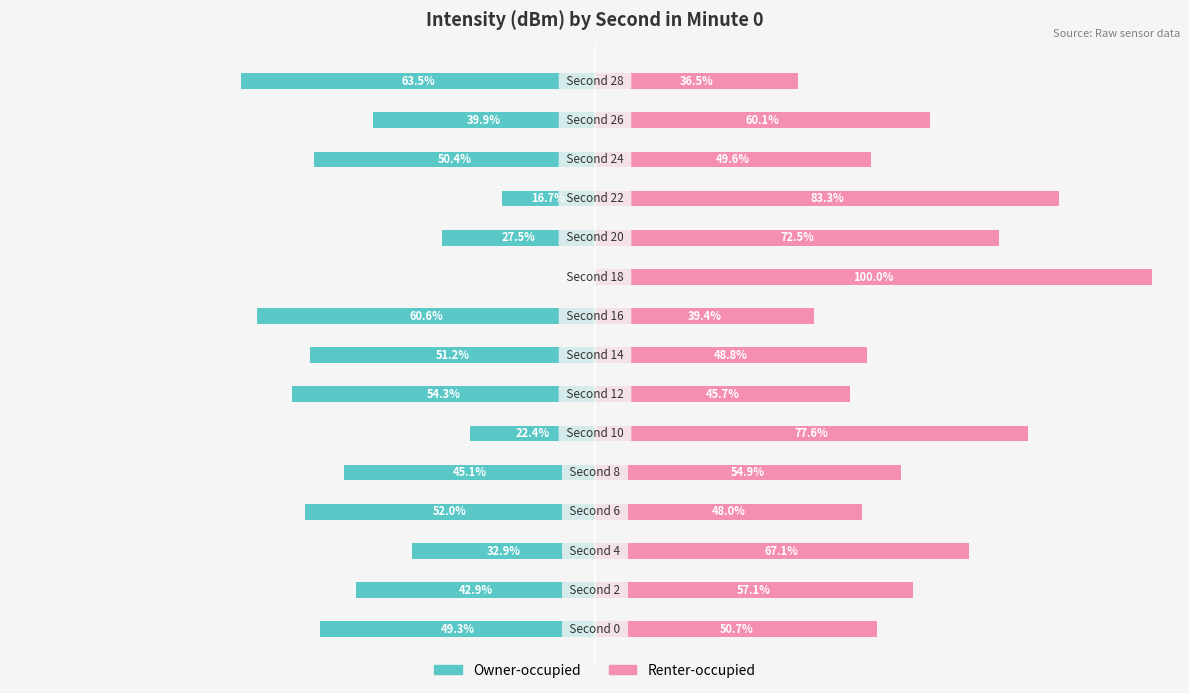

List the series in order of their peak value, lowest first.

Owner-occupied, Renter-occupied